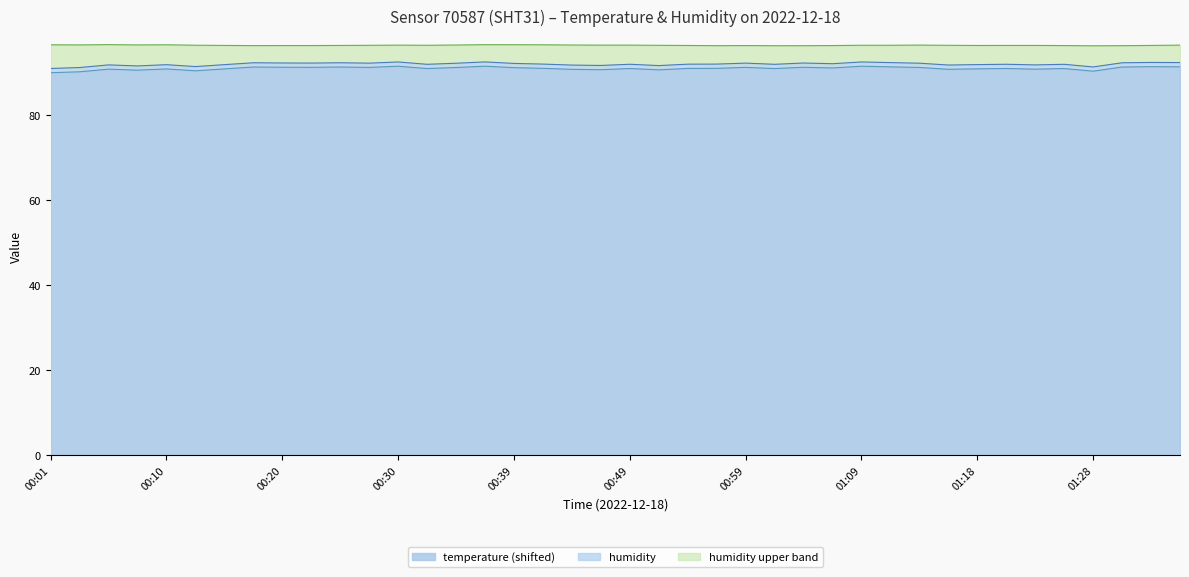

How many lines are shown in the chart?

2